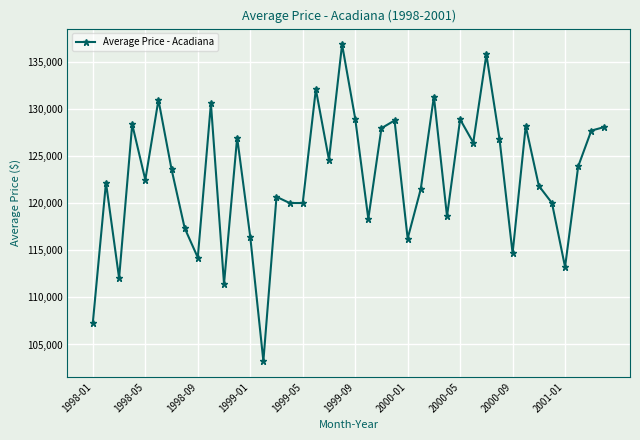

How many points are lower than both their immediate neighbors (excluding endpoints)?

13